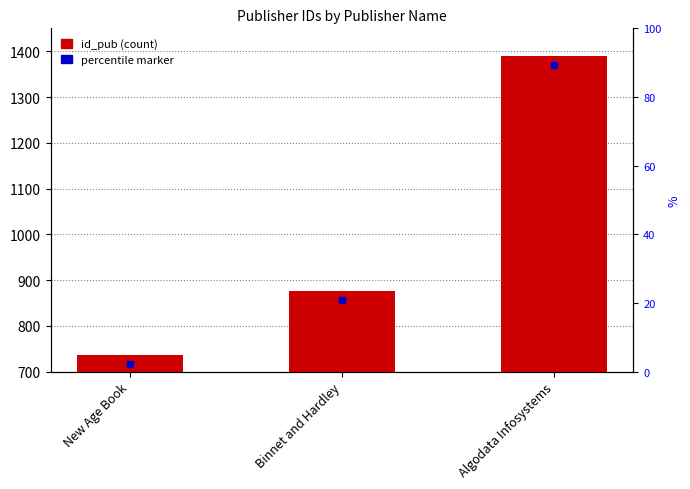

What is the sum of the values at Binnet and Hardley and New Age Book?

1613